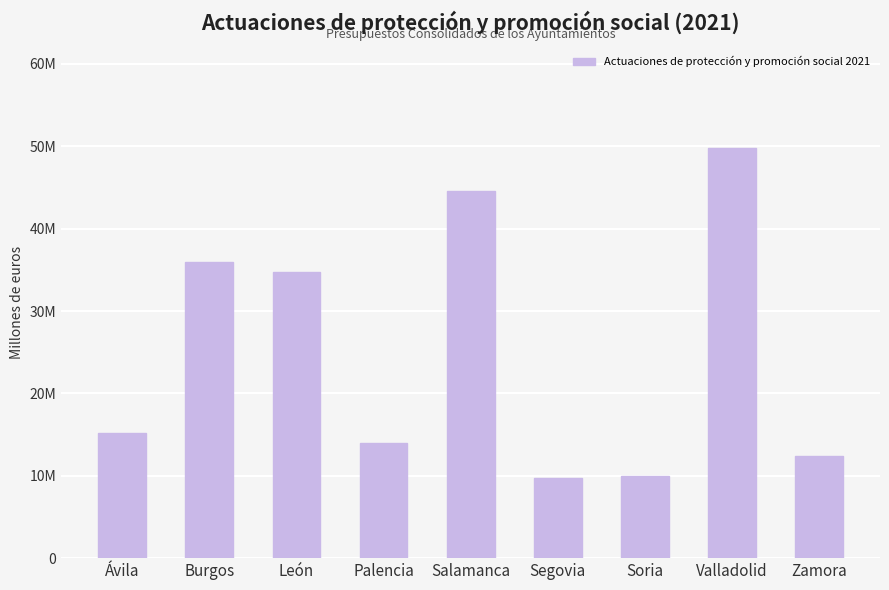

What is the label of the 5th bar from the left?

Salamanca